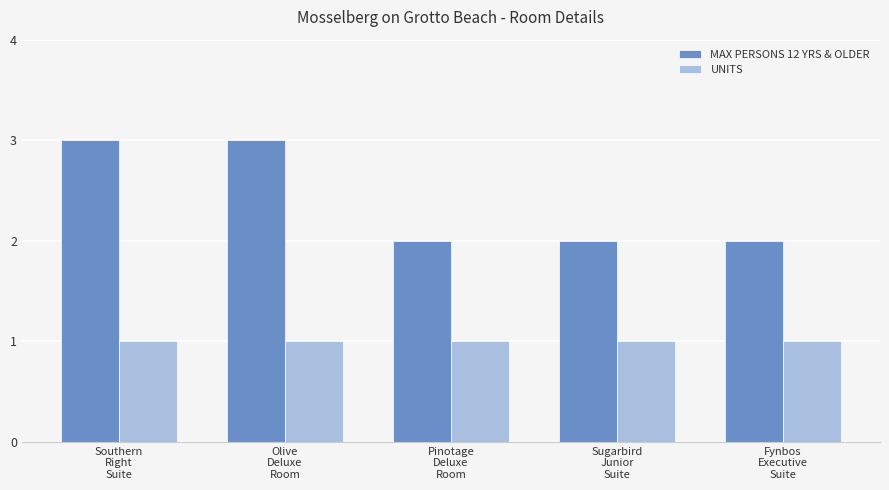

What position from the left is Fynbos
Executive
Suite?

5